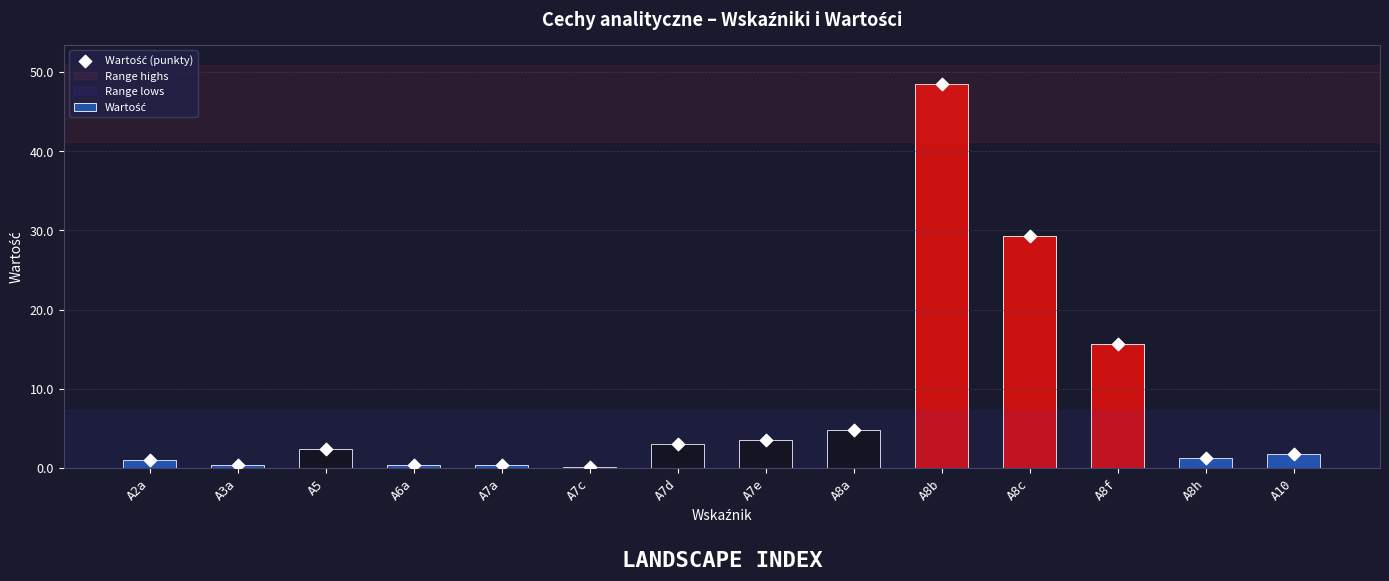

What is the total value across all series at A6a?

0.6